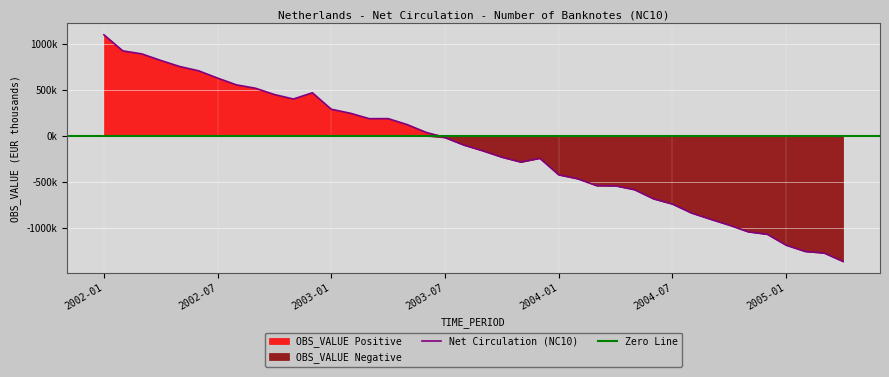

True or false: Net Circulation (NC10) has a value of -295181.3 at 2004-01.

False